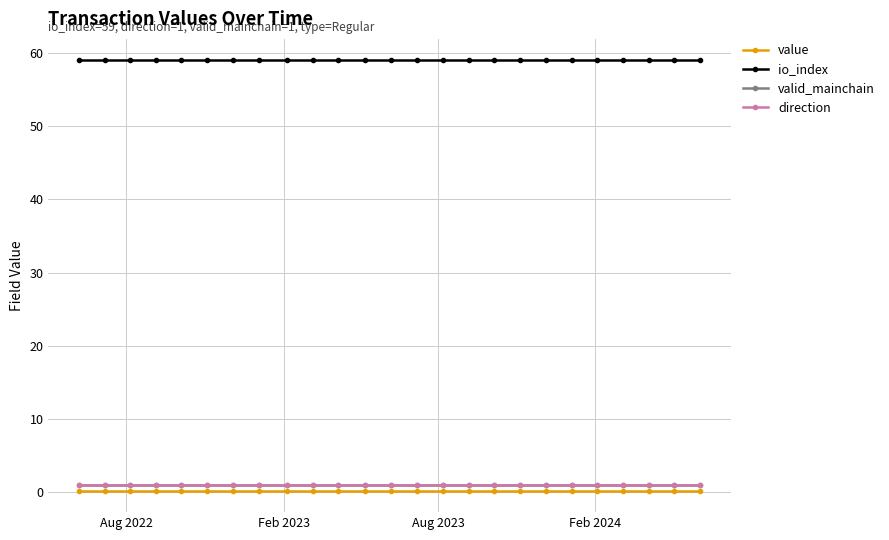

Rank the series by their maximum value, from highest to lowest.

io_index, valid_mainchain, direction, value